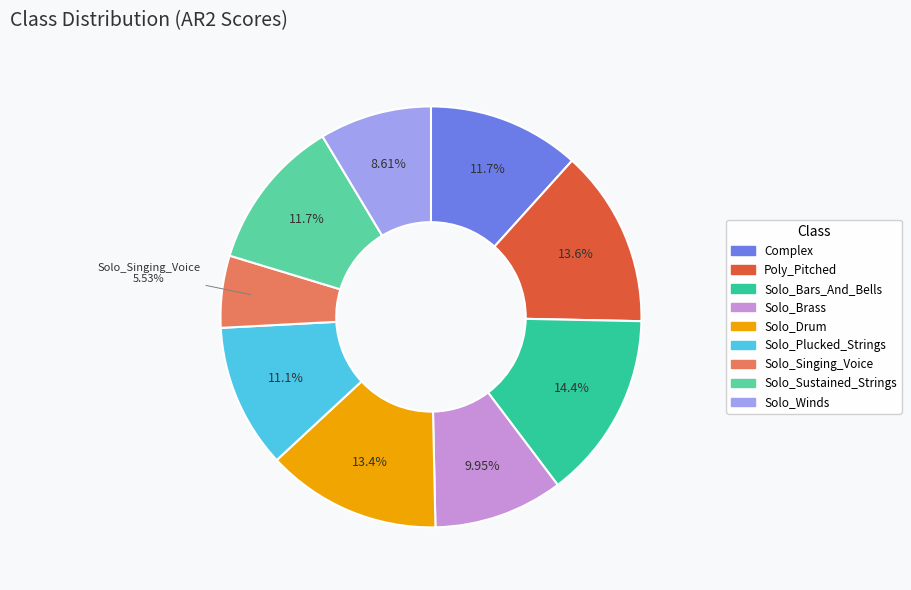

Which slice is the smallest?

Solo_Singing_Voice